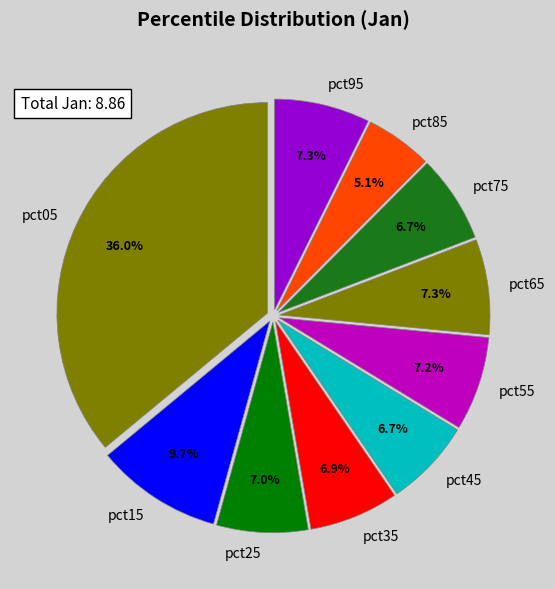

The pct85 slice represents 1% of the pie. True or false?

False